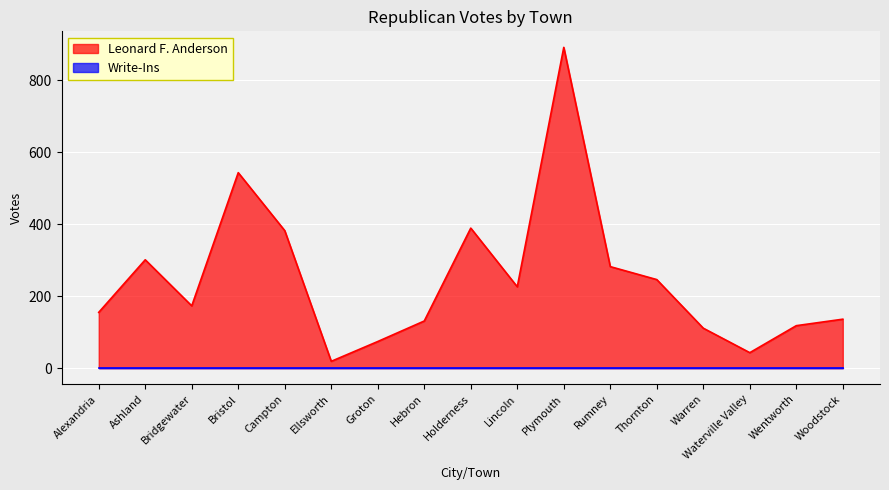

How many interior local valleys (lower than both neighbors) does the data have?

4